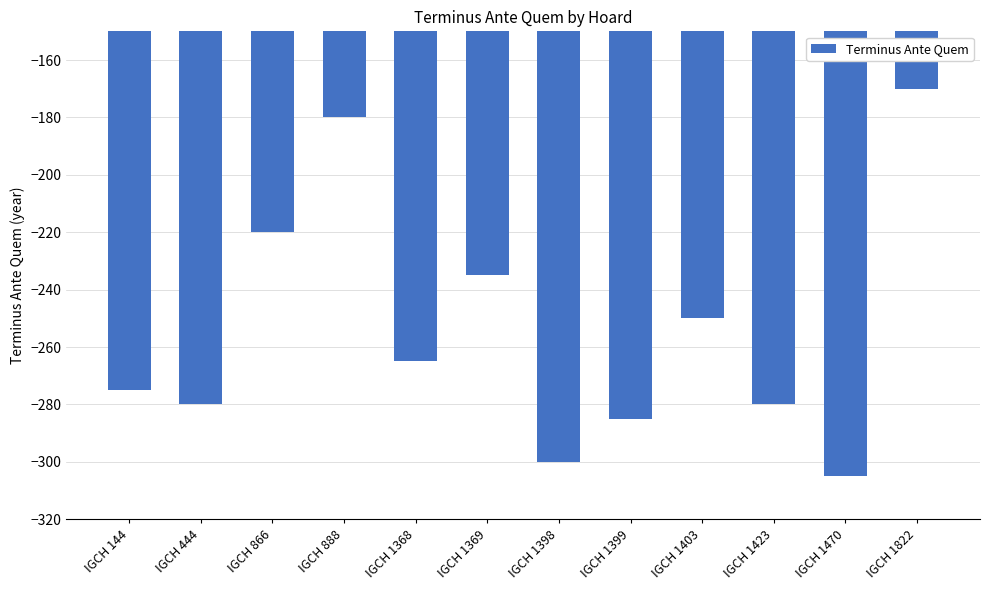

Which label corresponds to the largest value in the chart?

IGCH 1822